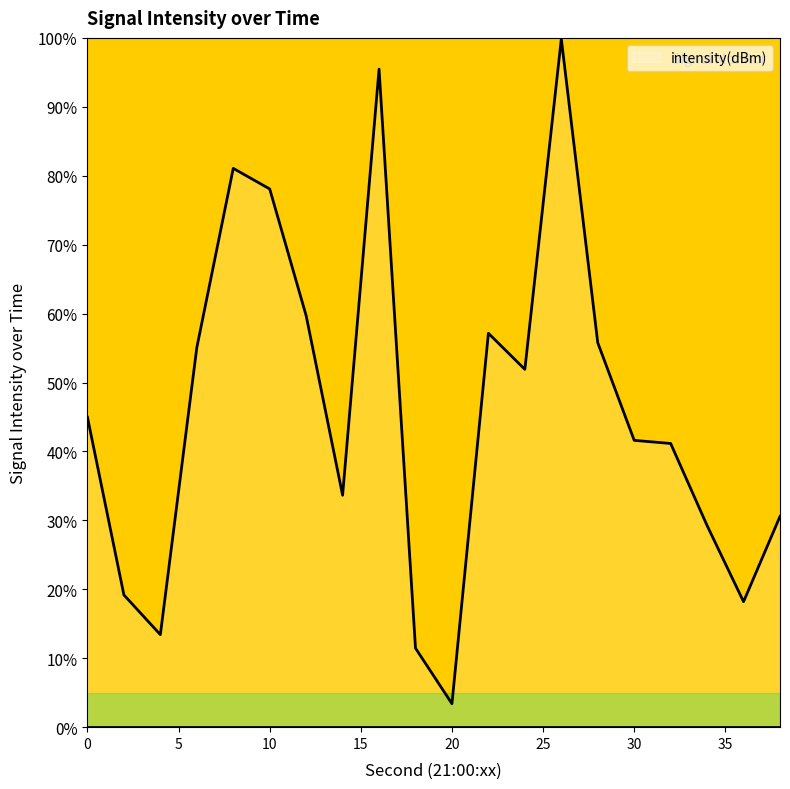

What is the difference between the maximum and minimum values?

96.5